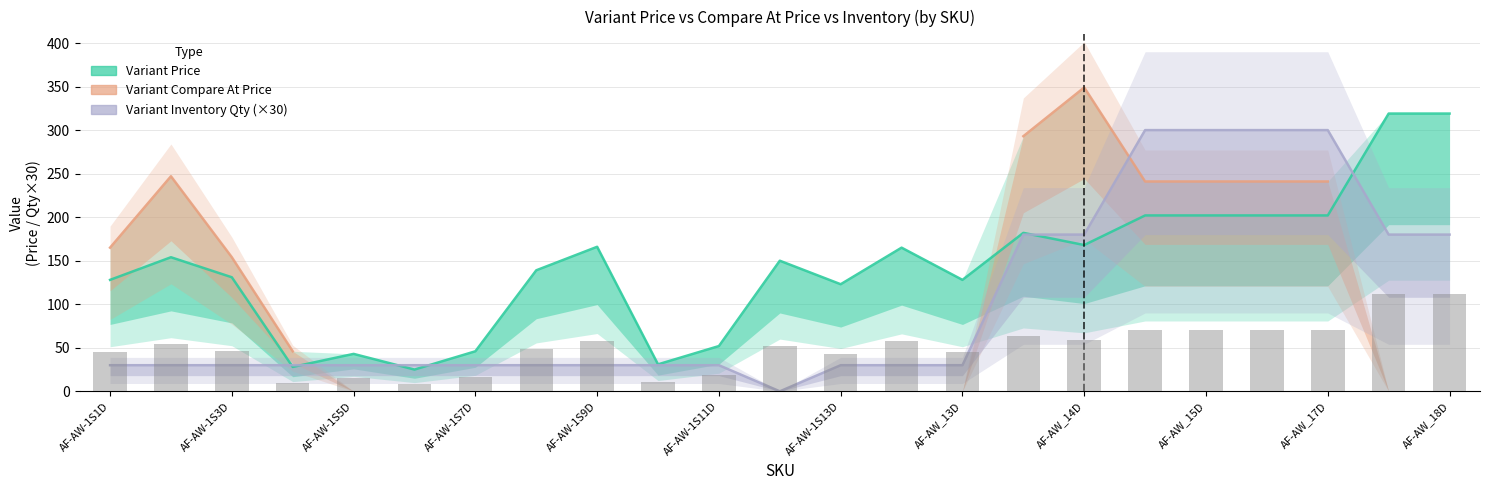

At which category does the chart reach its peak across all series?

AF-AW_14D